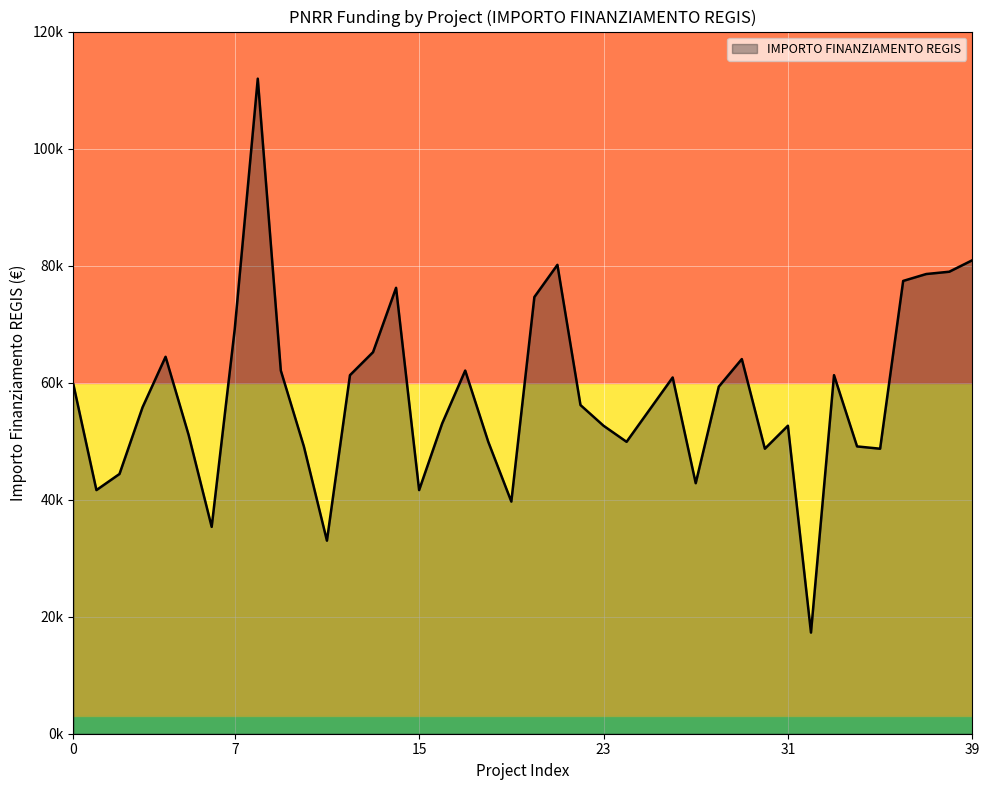

Does the chart have visible grid lines?

Yes